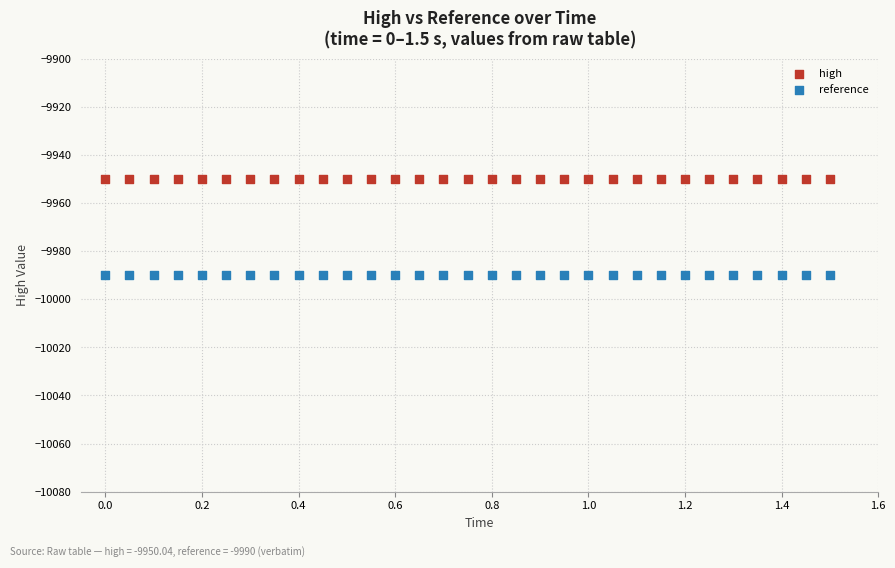

Which series reaches the maximum Y coordinate?

high